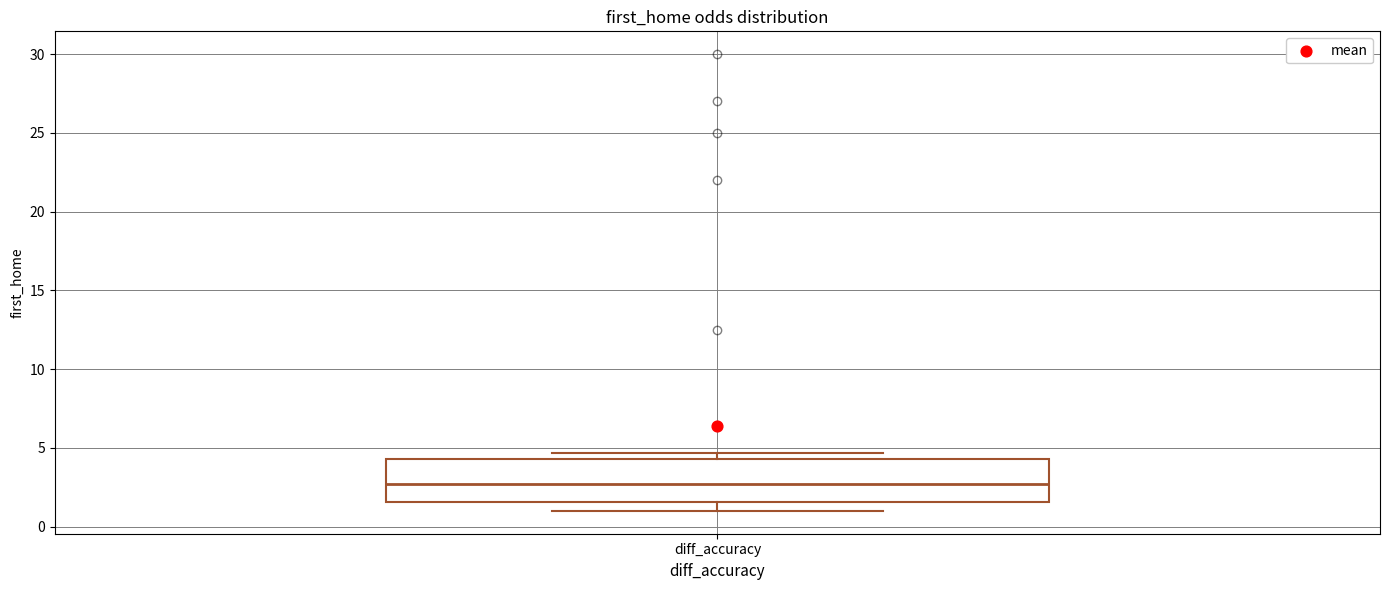

Transcribe this box plot: give where the median line is, the range the box spans, and where the two whiskers end, as read against the y-axis. The values are not printed on the chart, so give them approximately, as read against the axis.

median 2.5, box 1.5 to 4.5, whiskers 1.0 to 4.5 (just above the box's upper edge)